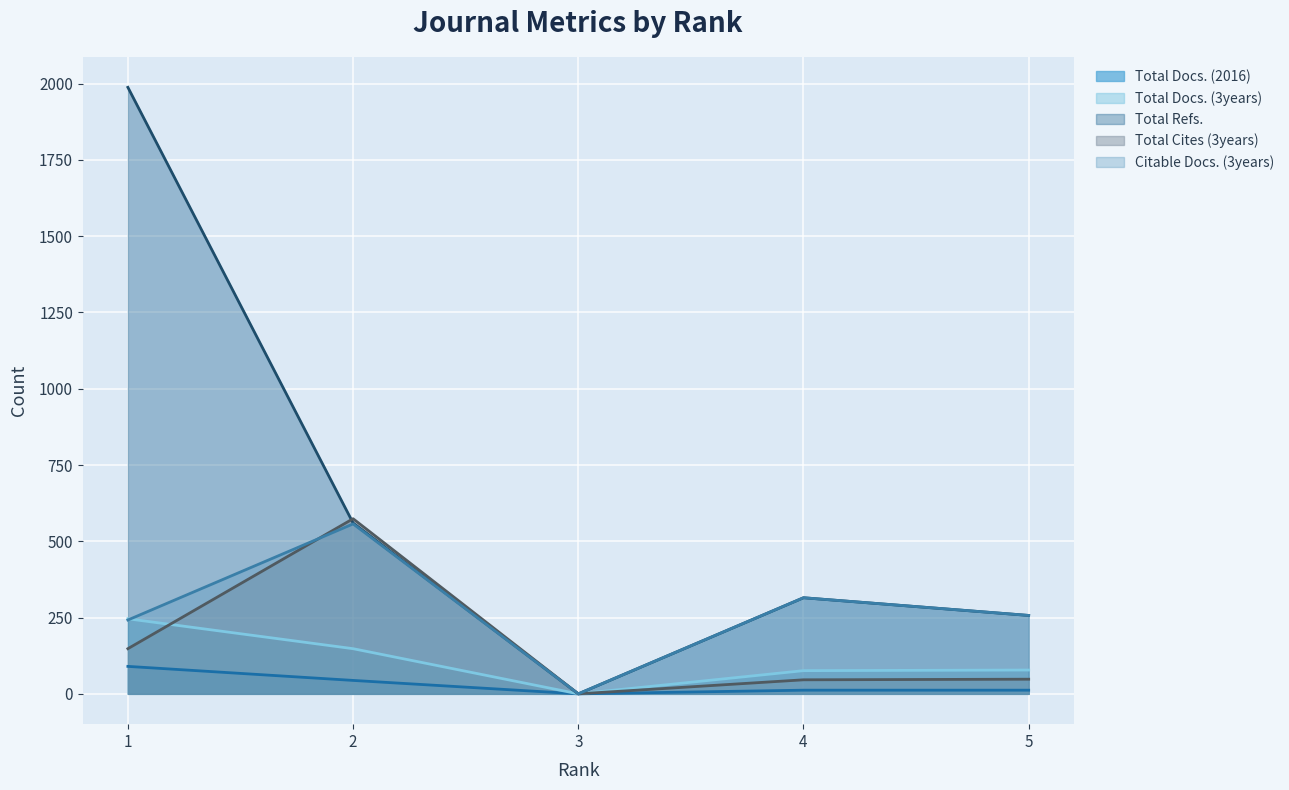

How many interior local peaks does the Total Refs. series have?

1